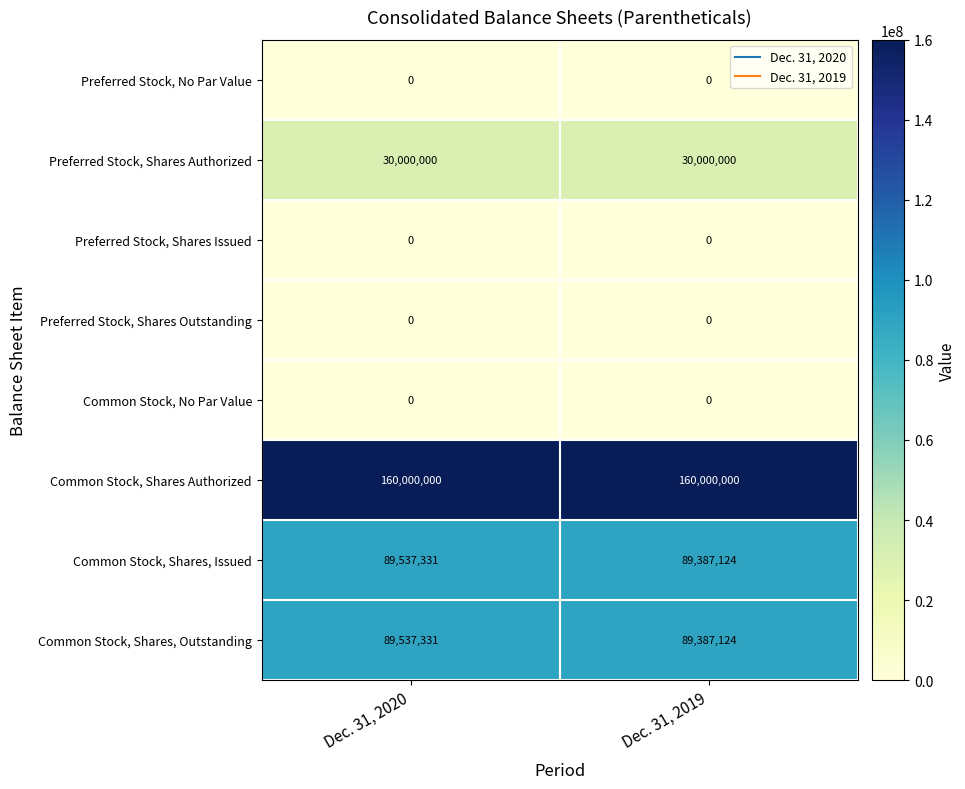

At which category is the sum across all series the highest?

Dec. 31, 2020